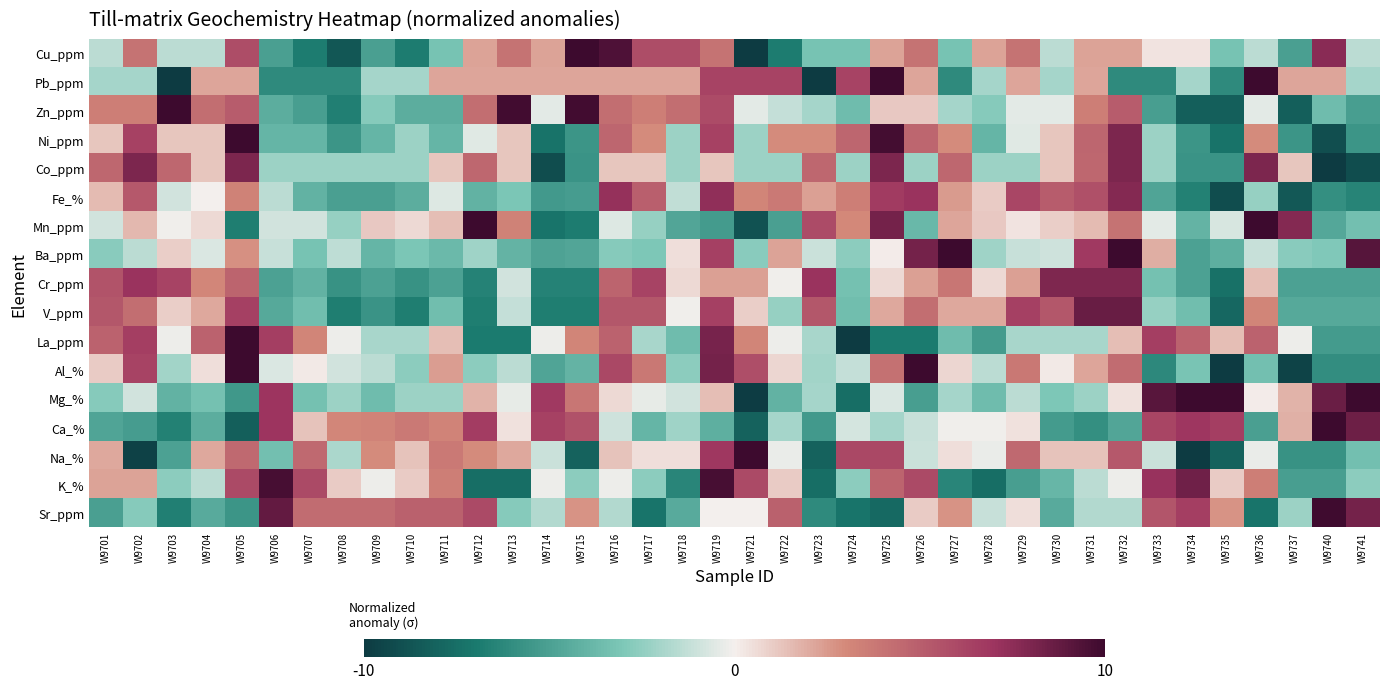

Reading left to right, extract all data points from this chart.

Cu_ppm: W9701=-1.4	W9702=4.0	W9703=-1.4	W9704=-1.4	W9705=5.8	W9706=-5.0	W9707=-6.9	W9708=-8.7	W9709=-5.0	W9710=-6.9	W9711=-3.2	W9712=2.2	W9713=4.0	W9714=2.2	W9715=11.2	W9716=9.4	W9717=5.8	W9718=5.8	W9719=4.0	W9721=-10.5	W9722=-6.9	W9723=-3.2	W9724=-3.2	W9725=2.2	W9726=4.0	W9727=-3.2	W9728=2.2	W9729=4.0	W9730=-1.4	W9731=2.2	W9732=2.2	W9733=0.4	W9734=0.4	W9735=-3.2	W9736=-1.4	W9737=-5.0	W9740=7.6	W9741=-1.4
Pb_ppm: W9701=-2.0	W9702=-2.0	W9703=-10.2	W9704=2.2	W9705=2.2	W9706=-6.1	W9707=-6.1	W9708=-6.1	W9709=-2.0	W9710=-2.0	W9711=2.2	W9712=2.2	W9713=2.2	W9714=2.2	W9715=2.2	W9716=2.2	W9717=2.2	W9718=2.2	W9719=6.3	W9721=6.3	W9722=6.3	W9723=-10.2	W9724=6.3	W9725=10.5	W9726=2.2	W9727=-6.1	W9728=-2.0	W9729=2.2	W9730=-2.0	W9731=2.2	W9732=-6.1	W9733=-6.1	W9734=-2.0	W9735=-6.1	W9736=10.5	W9737=2.2	W9740=2.2	W9741=-2.0
Zn_ppm: W9701=3.5	W9702=3.5	W9703=10.6	W9704=4.3	W9705=5.1	W9706=-4.3	W9707=-5.1	W9708=-6.7	W9709=-2.8	W9710=-4.3	W9711=-4.3	W9712=4.3	W9713=9.8	W9714=-0.4	W9715=9.8	W9716=4.3	W9717=3.5	W9718=4.3	W9719=5.9	W9721=-0.4	W9722=-1.2	W9723=-2.0	W9724=-3.6	W9725=1.2	W9726=1.2	W9727=-2.0	W9728=-2.8	W9729=-0.4	W9730=-0.4	W9731=3.5	W9732=5.1	W9733=-5.1	W9734=-8.3	W9735=-8.3	W9736=-0.4	W9737=-8.3	W9740=-3.6	W9741=-5.1
Ni_ppm: W9701=1.2	W9702=6.3	W9703=1.2	W9704=1.2	W9705=11.5	W9706=-3.9	W9707=-3.9	W9708=-5.6	W9709=-3.9	W9710=-2.2	W9711=-3.9	W9712=-0.5	W9713=1.2	W9714=-7.3	W9715=-5.6	W9716=4.6	W9717=2.9	W9718=-2.2	W9719=6.3	W9721=-2.2	W9722=2.9	W9723=2.9	W9724=4.6	W9725=9.8	W9726=4.6	W9727=2.9	W9728=-3.9	W9729=-0.5	W9730=1.2	W9731=4.6	W9732=8.0	W9733=-2.2	W9734=-5.6	W9735=-7.3	W9736=2.9	W9737=-5.6	W9740=-9.0	W9741=-5.6
Co_ppm: W9701=4.6	W9702=8.0	W9703=4.6	W9704=1.2	W9705=8.0	W9706=-2.3	W9707=-2.3	W9708=-2.3	W9709=-2.3	W9710=-2.3	W9711=1.2	W9712=4.6	W9713=1.2	W9714=-9.1	W9715=-5.7	W9716=1.2	W9717=1.2	W9718=-2.3	W9719=1.2	W9721=-2.3	W9722=-2.3	W9723=4.6	W9724=-2.3	W9725=8.0	W9726=-2.3	W9727=4.6	W9728=-2.3	W9729=-2.3	W9730=1.2	W9731=4.6	W9732=8.0	W9733=-2.3	W9734=-5.7	W9735=-5.7	W9736=8.0	W9737=1.2	W9740=-12.6	W9741=-9.1
Fe_%: W9701=1.6	W9702=5.3	W9703=-0.9	W9704=-0.0	W9705=3.3	W9706=-1.5	W9707=-4.1	W9708=-5.0	W9709=-5.0	W9710=-4.3	W9711=-0.6	W9712=-4.1	W9713=-3.1	W9714=-5.4	W9715=-5.2	W9716=7.2	W9717=4.9	W9718=-1.3	W9719=7.4	W9721=3.2	W9722=3.7	W9723=2.3	W9724=3.5	W9725=6.7	W9726=7.1	W9727=2.4	W9728=1.0	W9729=6.2	W9730=5.1	W9731=5.6	W9732=7.8	W9733=-4.8	W9734=-6.6	W9735=-9.1	W9736=-2.4	W9737=-8.6	W9740=-5.9	W9741=-6.4
Mn_ppm: W9701=-0.9	W9702=1.6	W9703=-0.1	W9704=0.7	W9705=-6.7	W9706=-0.9	W9707=-0.9	W9708=-2.4	W9709=1.1	W9710=0.7	W9711=1.4	W9712=10.4	W9713=3.3	W9714=-7.2	W9715=-6.9	W9716=-0.6	W9717=-2.4	W9718=-4.8	W9719=-5.3	W9721=-8.9	W9722=-5.0	W9723=5.9	W9724=3.0	W9725=8.3	W9726=-3.8	W9727=2.2	W9728=1.1	W9729=0.3	W9730=0.9	W9731=1.5	W9732=4.0	W9733=-0.4	W9734=-4.0	W9735=-0.8	W9736=15.7	W9737=7.8	W9740=-4.6	W9741=-3.4
Ba_ppm: W9701=-2.7	W9702=-1.5	W9703=1.0	W9704=-0.6	W9705=2.8	W9706=-1.2	W9707=-3.2	W9708=-1.4	W9709=-3.9	W9710=-3.1	W9711=-3.7	W9712=-2.2	W9713=-4.0	W9714=-4.9	W9715=-4.8	W9716=-2.8	W9717=-3.0	W9718=0.5	W9719=6.5	W9721=-2.7	W9722=2.2	W9723=-1.1	W9724=-2.6	W9725=0.1	W9726=8.2	W9727=15.9	W9728=-2.2	W9729=-1.2	W9730=-0.9	W9731=6.8	W9732=14.5	W9733=1.9	W9734=-5.0	W9735=-4.2	W9736=-1.2	W9737=-2.7	W9740=-2.9	W9741=9.1
Cr_ppm: W9701=5.5	W9702=7.1	W9703=6.3	W9704=3.1	W9705=4.7	W9706=-4.9	W9707=-4.1	W9708=-5.7	W9709=-4.9	W9710=-5.7	W9711=-4.9	W9712=-6.5	W9713=-0.9	W9714=-6.5	W9715=-6.5	W9716=4.7	W9717=6.3	W9718=0.7	W9719=2.3	W9721=2.3	W9722=-0.1	W9723=7.1	W9724=-3.3	W9725=0.7	W9726=2.3	W9727=3.9	W9728=0.7	W9729=2.3	W9730=7.9	W9731=7.9	W9732=7.9	W9733=-3.3	W9734=-4.9	W9735=-7.3	W9736=1.5	W9737=-4.9	W9740=-4.9	W9741=-4.9
V_ppm: W9701=5.4	W9702=4.3	W9703=1.0	W9704=2.1	W9705=6.5	W9706=-4.6	W9707=-3.5	W9708=-6.8	W9709=-5.7	W9710=-6.8	W9711=-3.5	W9712=-6.8	W9713=-1.2	W9714=-6.8	W9715=-6.8	W9716=5.4	W9717=5.4	W9718=-0.1	W9719=6.5	W9721=1.0	W9722=-2.3	W9723=5.4	W9724=-3.5	W9725=2.1	W9726=4.3	W9727=2.1	W9728=2.1	W9729=6.5	W9730=5.4	W9731=8.7	W9732=8.7	W9733=-2.3	W9734=-3.5	W9735=-7.9	W9736=3.2	W9737=-4.6	W9740=-4.6	W9741=-4.6
La_ppm: W9701=4.8	W9702=6.5	W9703=-0.2	W9704=4.8	W9705=11.5	W9706=6.5	W9707=3.1	W9708=-0.2	W9709=-1.9	W9710=-1.9	W9711=1.5	W9712=-6.9	W9713=-6.9	W9714=-0.2	W9715=3.1	W9716=4.8	W9717=-1.9	W9718=-3.6	W9719=8.2	W9721=3.1	W9722=-0.2	W9723=-1.9	W9724=-12.0	W9725=-6.9	W9726=-6.9	W9727=-3.6	W9728=-5.3	W9729=-1.9	W9730=-1.9	W9731=-1.9	W9732=1.5	W9733=6.5	W9734=4.8	W9735=1.5	W9736=4.8	W9737=-0.2	W9740=-5.3	W9741=-5.3
Al_%: W9701=1.0	W9702=6.3	W9703=-2.0	W9704=0.5	W9705=13.0	W9706=-0.6	W9707=0.2	W9708=-0.9	W9709=-1.5	W9710=-2.6	W9711=2.4	W9712=-2.6	W9713=-1.5	W9714=-4.8	W9715=-4.0	W9716=6.0	W9717=3.8	W9718=-2.6	W9719=8.3	W9721=5.8	W9722=0.7	W9723=-2.0	W9724=-1.2	W9725=4.1	W9726=9.9	W9727=0.7	W9728=-1.5	W9729=3.8	W9730=0.2	W9731=2.1	W9732=4.4	W9733=-6.2	W9734=-3.2	W9735=-11.2	W9736=-3.4	W9737=-9.6	W9740=-5.9	W9741=-5.9
Mg_%: W9701=-2.8	W9702=-0.9	W9703=-4.1	W9704=-3.3	W9705=-5.4	W9706=7.0	W9707=-3.3	W9708=-2.2	W9709=-3.6	W9710=-2.2	W9711=-2.2	W9712=1.7	W9713=-0.4	W9714=6.7	W9715=3.8	W9716=0.7	W9717=-0.4	W9718=-0.9	W9719=1.5	W9721=-9.9	W9722=-4.1	W9723=-2.0	W9724=-7.5	W9725=-0.7	W9726=-5.1	W9727=-2.0	W9728=-3.6	W9729=-1.4	W9730=-3.0	W9731=-2.2	W9732=0.4	W9733=9.1	W9734=11.5	W9735=10.2	W9736=0.1	W9737=1.7	W9740=8.6	W9741=10.2
Ca_%: W9701=-4.8	W9702=-5.2	W9703=-6.6	W9704=-4.3	W9705=-8.3	W9706=7.0	W9707=1.3	W9708=3.1	W9709=3.3	W9710=3.7	W9711=3.2	W9712=6.6	W9713=0.4	W9714=6.3	W9715=5.6	W9716=-1.0	W9717=-4.0	W9718=-2.2	W9719=-4.2	W9721=-8.1	W9722=-2.0	W9723=-5.3	W9724=-0.8	W9725=-2.0	W9726=-1.2	W9727=-0.2	W9728=-0.2	W9729=0.4	W9730=-5.3	W9731=-5.9	W9732=-4.7	W9733=6.2	W9734=6.9	W9735=6.5	W9736=-5.1	W9737=1.8	W9740=10.1	W9741=8.5
Na_%: W9701=2.1	W9702=-9.7	W9703=-5.0	W9704=2.1	W9705=4.5	W9706=-3.4	W9707=4.5	W9708=-1.8	W9709=2.9	W9710=1.3	W9711=3.7	W9712=2.9	W9713=2.1	W9714=-1.0	W9715=-8.1	W9716=1.3	W9717=0.5	W9718=0.5	W9719=6.8	W9721=13.1	W9722=-0.2	W9723=-8.1	W9724=6.0	W9725=6.0	W9726=-1.0	W9727=0.5	W9728=-0.2	W9729=4.5	W9730=1.3	W9731=1.3	W9732=5.2	W9733=-1.0	W9734=-10.5	W9735=-8.1	W9736=-0.2	W9737=-5.7	W9740=-5.7	W9741=-3.4
K_%: W9701=2.3	W9702=2.3	W9703=-2.6	W9704=-1.4	W9705=5.9	W9706=9.6	W9707=5.9	W9708=1.0	W9709=-0.2	W9710=1.0	W9711=3.5	W9712=-7.6	W9713=-7.6	W9714=-0.2	W9715=-2.6	W9716=-0.2	W9717=-2.6	W9718=-6.3	W9719=9.6	W9721=5.9	W9722=1.0	W9723=-7.6	W9724=-2.6	W9725=4.7	W9726=5.9	W9727=-6.3	W9728=-7.6	W9729=-5.1	W9730=-3.9	W9731=-1.4	W9732=-0.2	W9733=7.2	W9734=8.4	W9735=1.0	W9736=3.5	W9737=-5.1	W9740=-5.1	W9741=-2.6
Sr_ppm: W9701=-5.0	W9702=-2.8	W9703=-6.7	W9704=-4.5	W9705=-5.6	W9706=8.8	W9707=4.3	W9708=4.3	W9709=4.3	W9710=4.9	W9711=4.9	W9712=6.0	W9713=-2.8	W9714=-1.7	W9715=2.7	W9716=-1.7	W9717=-7.2	W9718=-4.5	W9719=-0.1	W9721=-0.1	W9722=4.9	W9723=-6.1	W9724=-7.2	W9725=-7.8	W9726=1.0	W9727=2.7	W9728=-1.2	W9729=0.5	W9730=-4.5	W9731=-1.7	W9732=-1.7	W9733=5.4	W9734=6.6	W9735=2.7	W9736=-7.2	W9737=-2.3	W9740=9.9	W9741=8.2